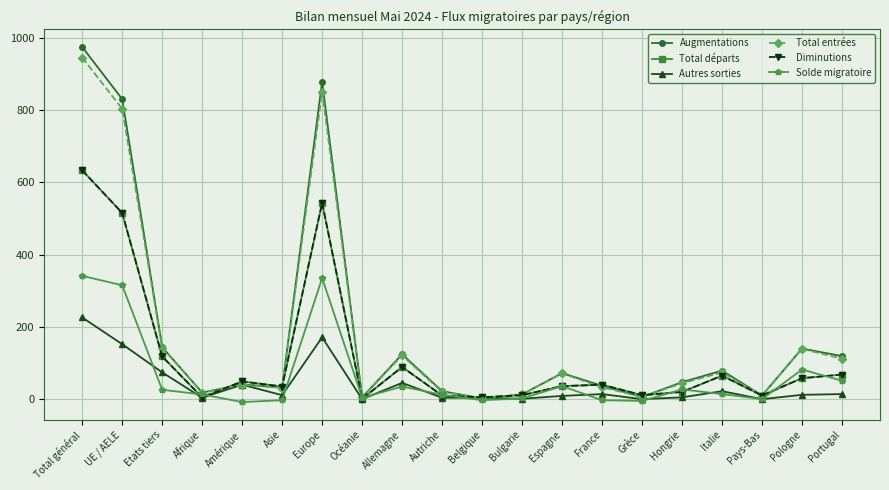

At which label is Solde migratoire closest to 166?

Pologne